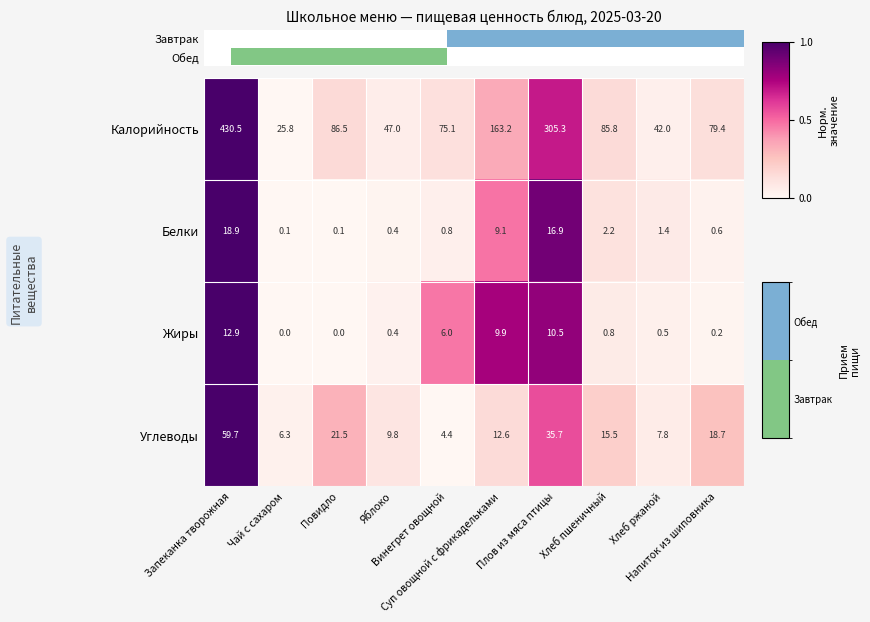

Reading right to left, transcribe all the data shown in this chart.

Калорийность: Напиток из шиповника=79.4	Хлеб ржаной=42.0	Хлеб пшеничный=85.8	Плов из мяса птицы=305.3	Суп овощной с фрикадельками=163.2	Винегрет овощной=75.1	Яблоко=47.0	Повидло=86.5	Чай с сахаром=25.8	Запеканка творожная=430.5
Белки: Напиток из шиповника=0.6	Хлеб ржаной=1.4	Хлеб пшеничный=2.2	Плов из мяса птицы=16.9	Суп овощной с фрикадельками=9.1	Винегрет овощной=0.8	Яблоко=0.4	Повидло=0.1	Чай с сахаром=0.1	Запеканка творожная=18.9
Жиры: Напиток из шиповника=0.2	Хлеб ржаной=0.5	Хлеб пшеничный=0.8	Плов из мяса птицы=10.5	Суп овощной с фрикадельками=9.9	Винегрет овощной=6.0	Яблоко=0.4	Повидло=0.0	Чай с сахаром=0.0	Запеканка творожная=12.9
Углеводы: Напиток из шиповника=18.7	Хлеб ржаной=7.8	Хлеб пшеничный=15.5	Плов из мяса птицы=35.7	Суп овощной с фрикадельками=12.6	Винегрет овощной=4.4	Яблоко=9.8	Повидло=21.5	Чай с сахаром=6.3	Запеканка творожная=59.7